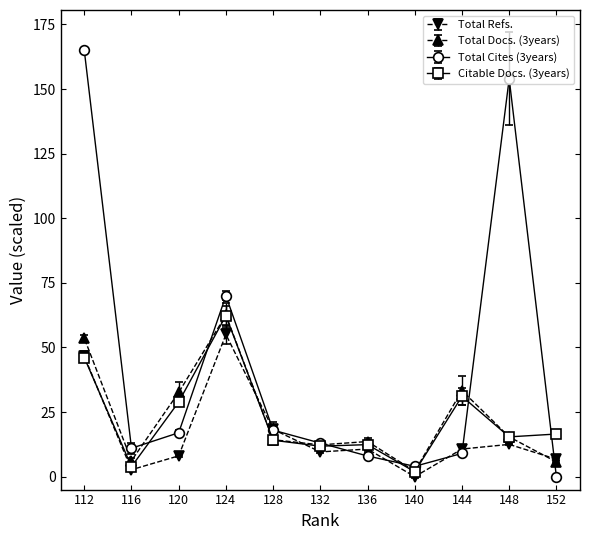

Does the chart display data point markers on the line(s)?

Yes